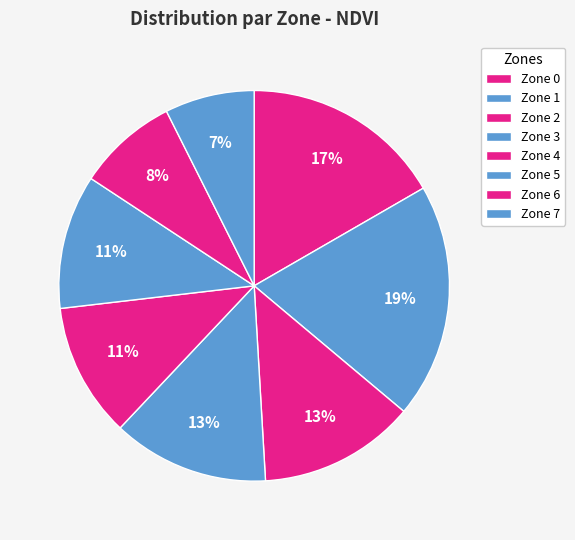

Count the number of slices in the pie.

8